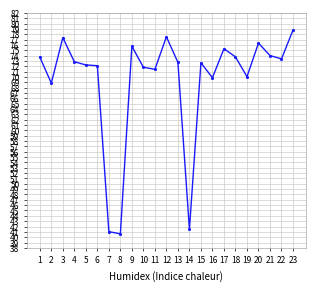

Where is the first local maximum?

3